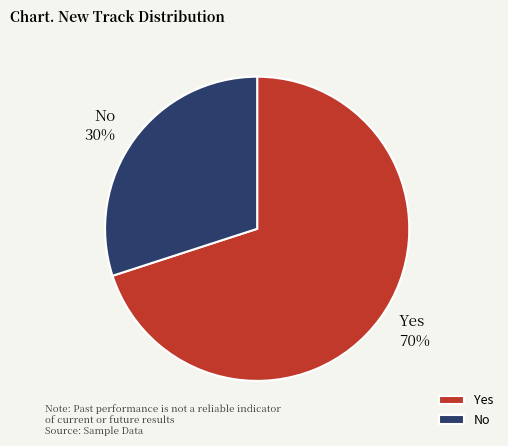

Which has a higher value, No or Yes?

Yes